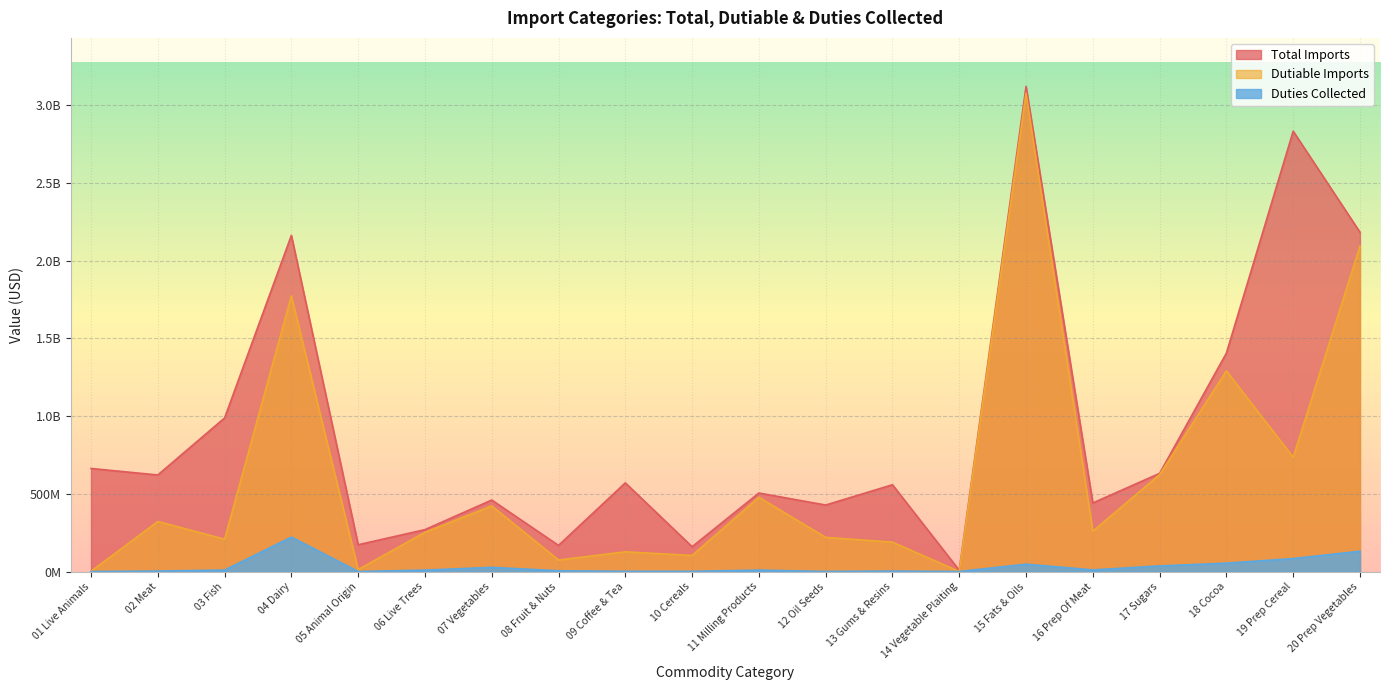

True or false: Dutiable Imports has a value of 577516070 at 02 Meat.

False